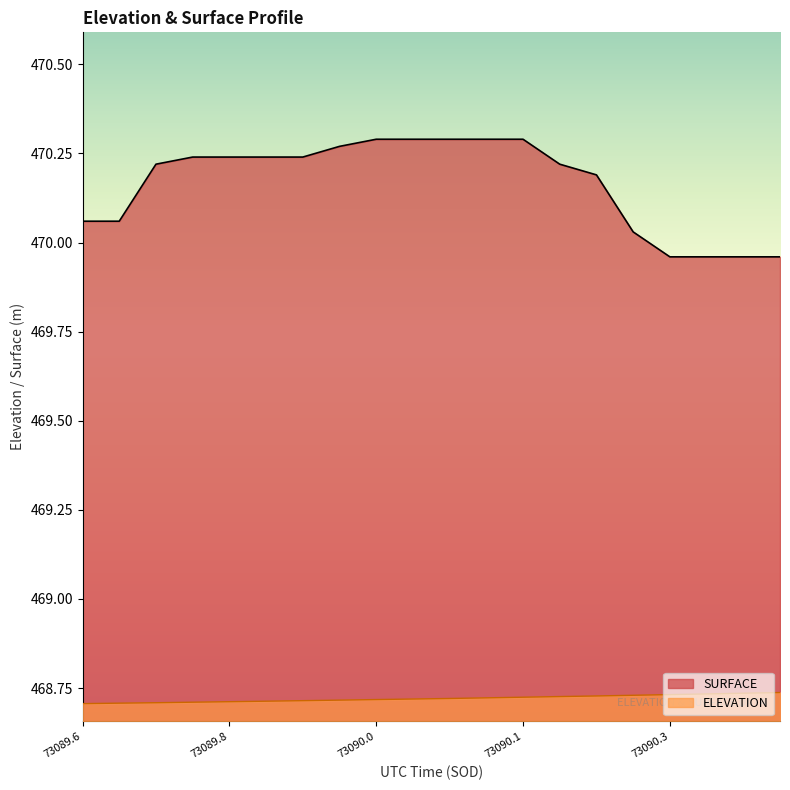

Which series has the largest total across all categories?

SURFACE